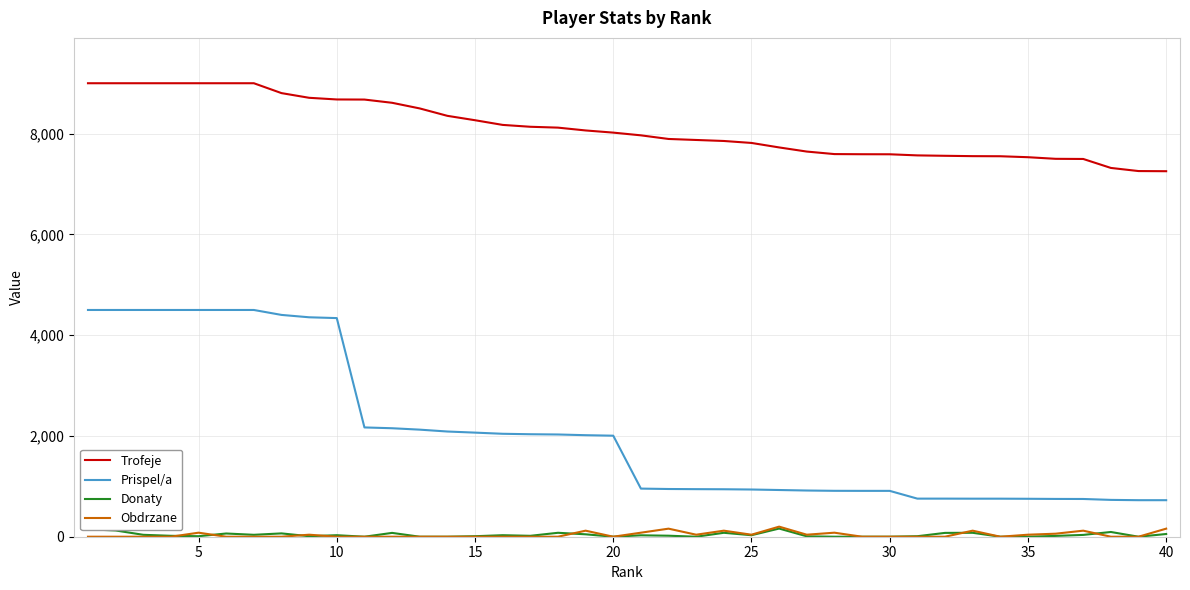

True or false: Obdrzane and Prispel/a intersect in this chart.

False